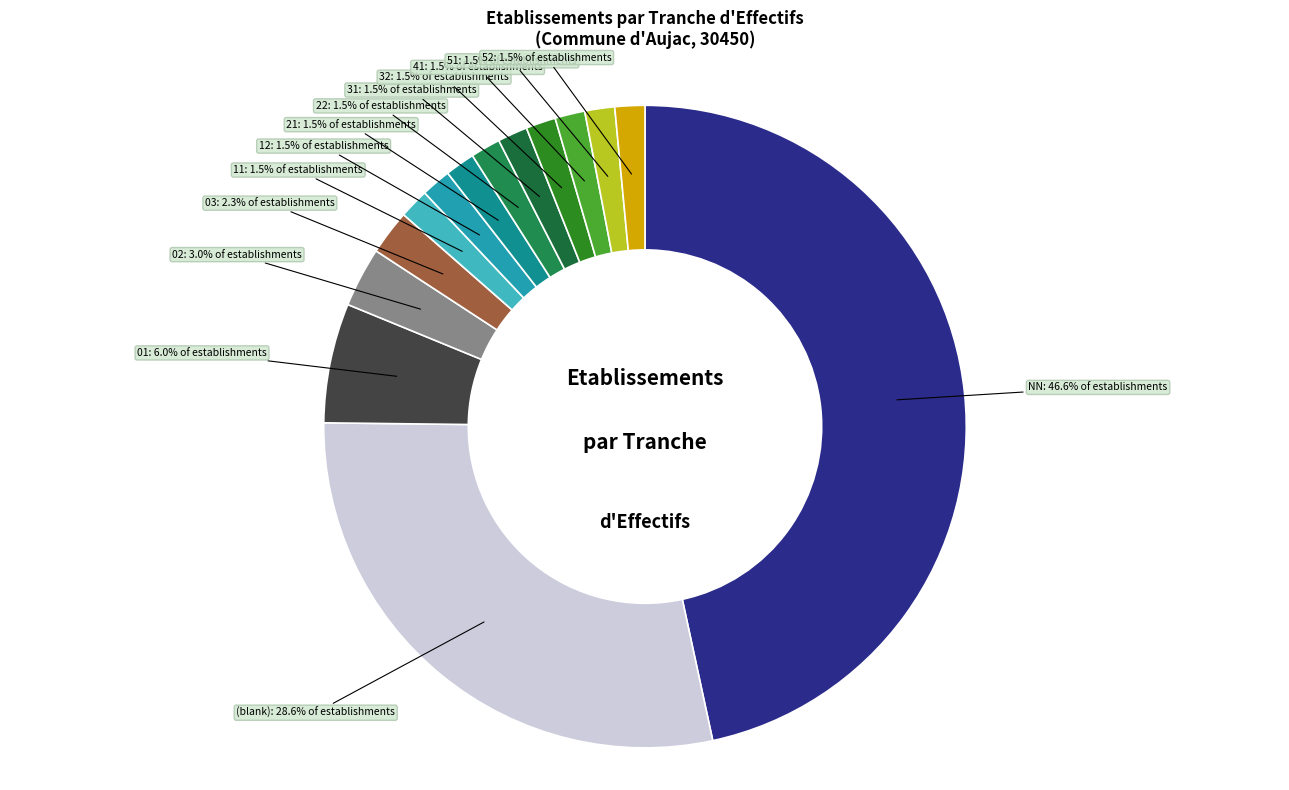

What is the largest slice in the pie chart?

NN